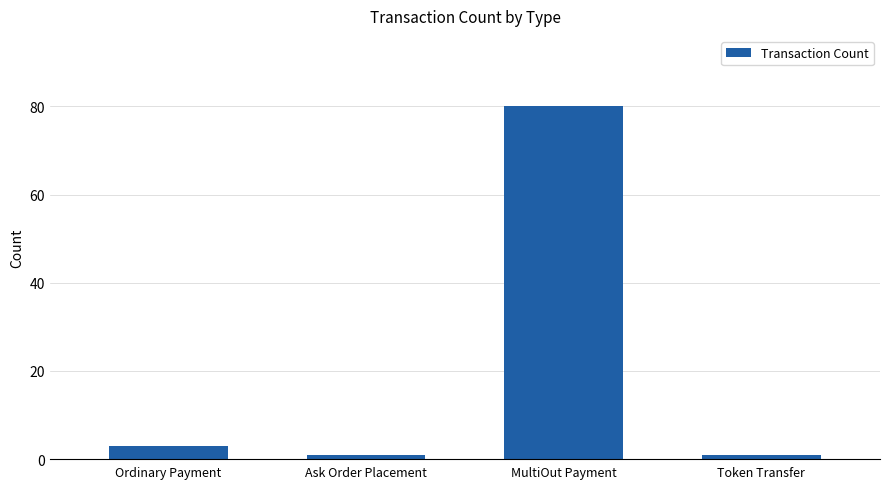

What is the greatest value displayed?

80